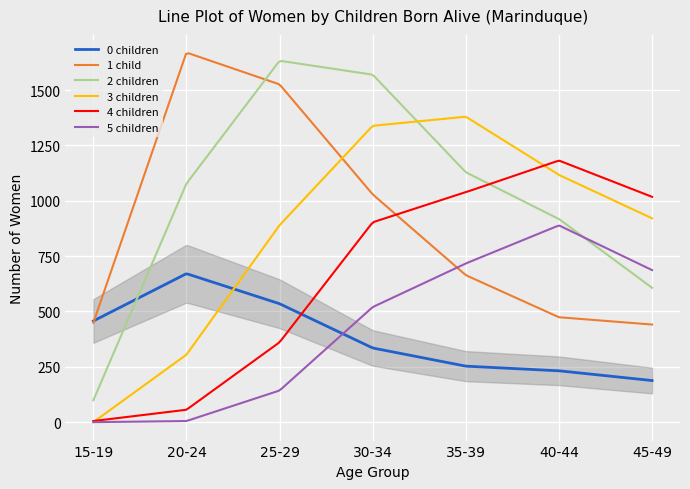

How many categories are shown in the chart?

7